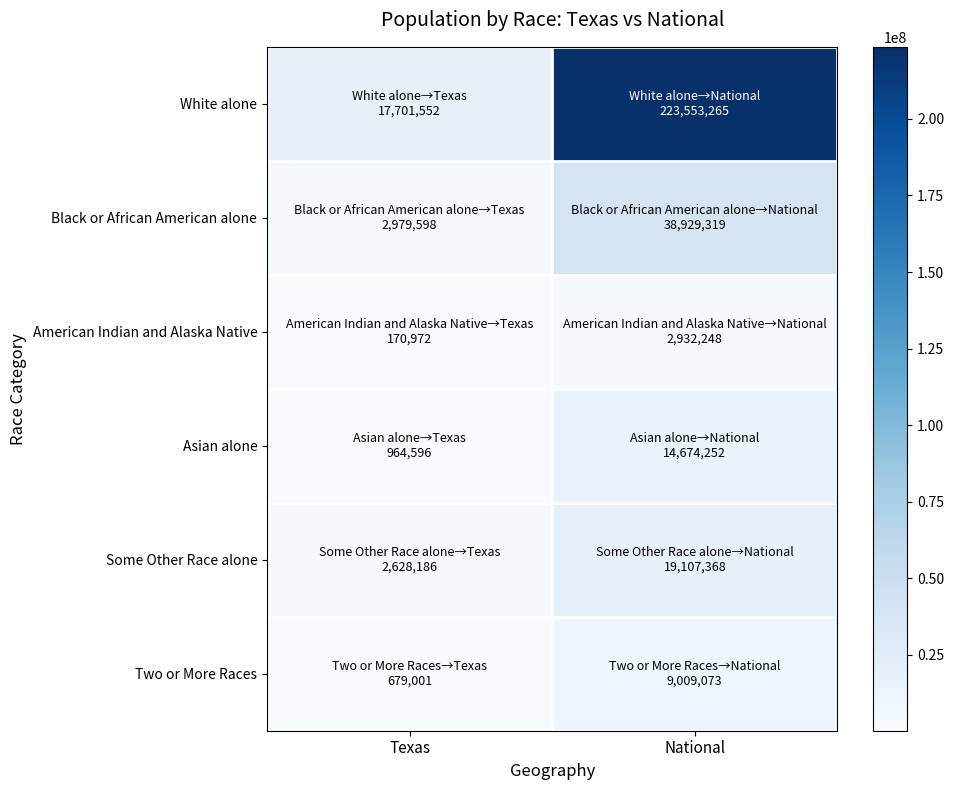

Between Texas and National, which series saw the biggest shift?

White alone